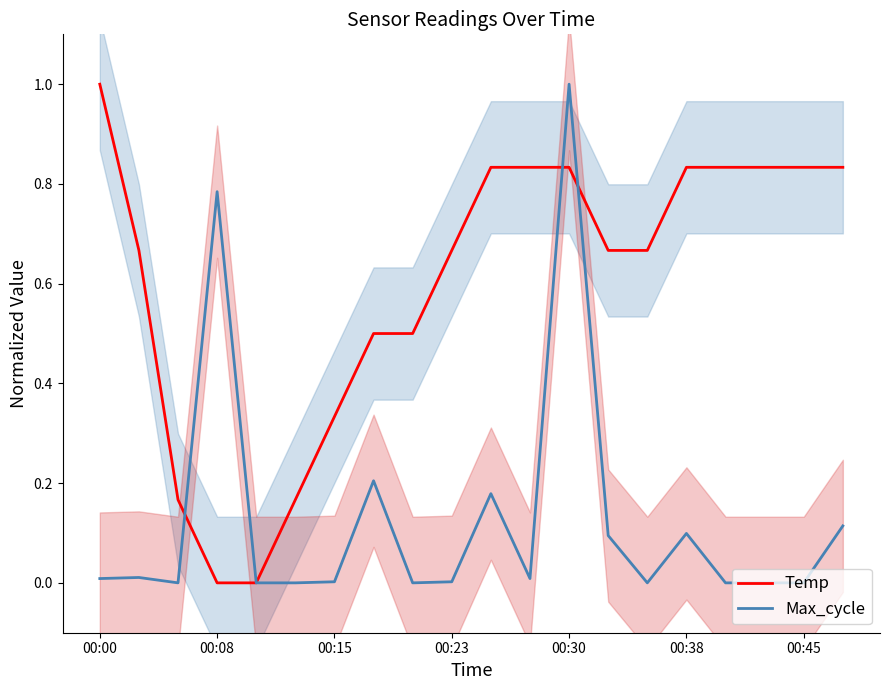

After their last crossing, which series has the higher values: Max_cycle or Temp?

Temp